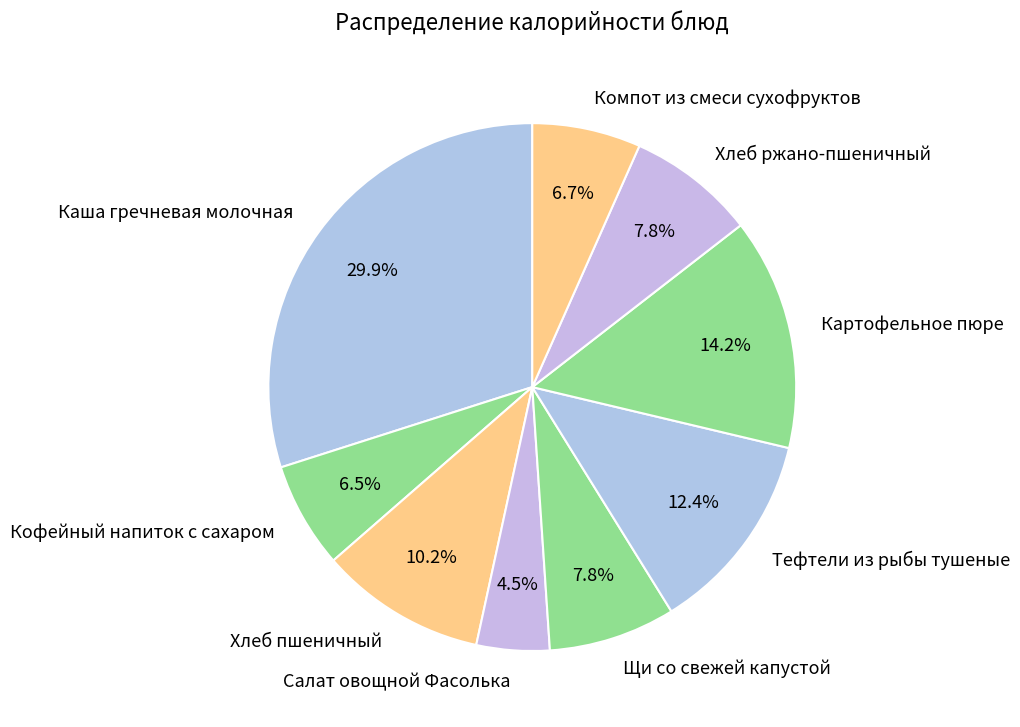

True or false: Щи со свежей капустой accounts for 8% of the total.

True